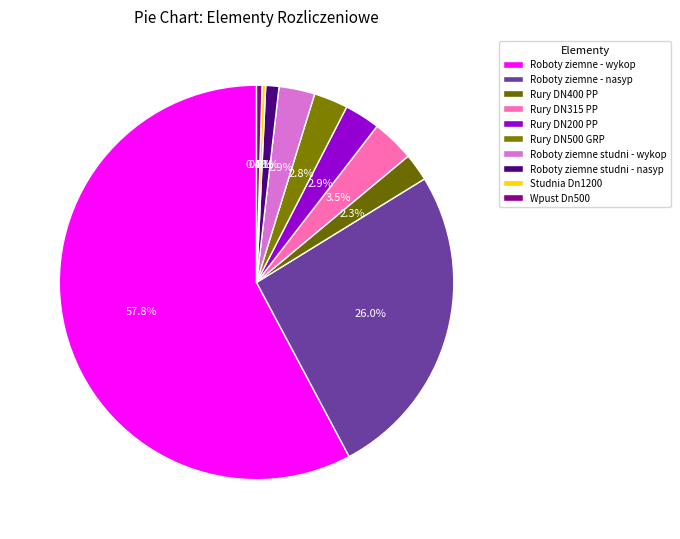

Which category accounts for the majority?

Roboty ziemne - wykop